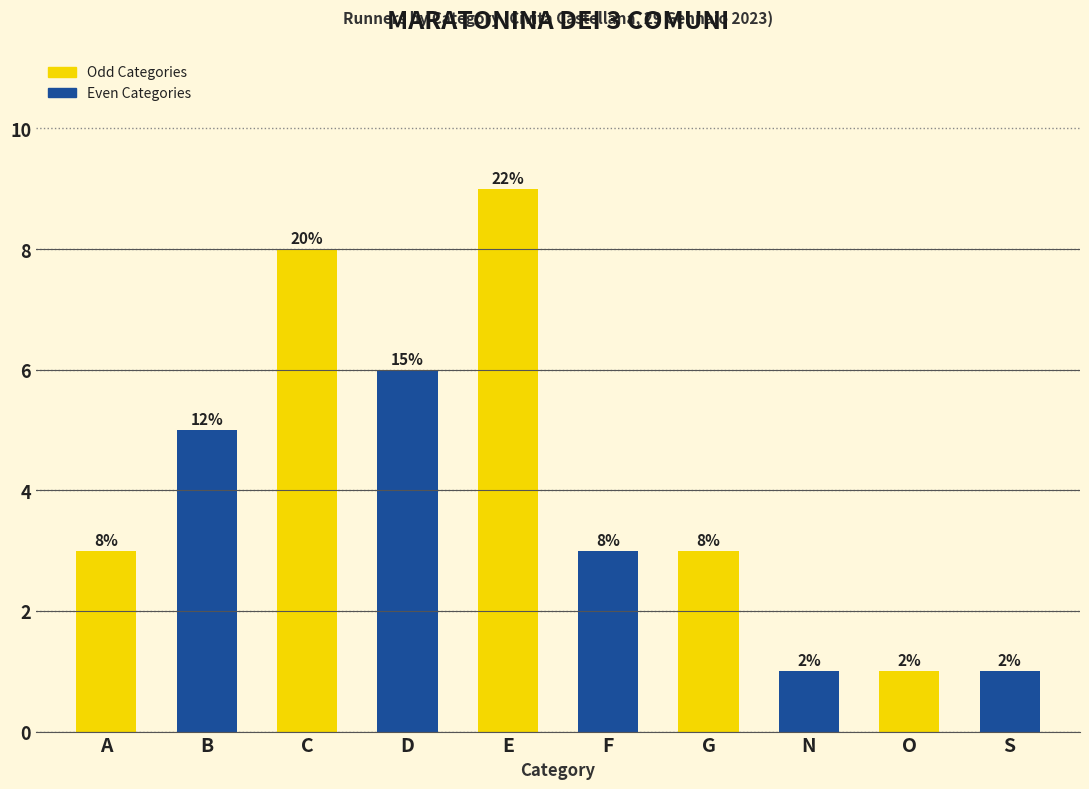

How many bars are there in total?

10